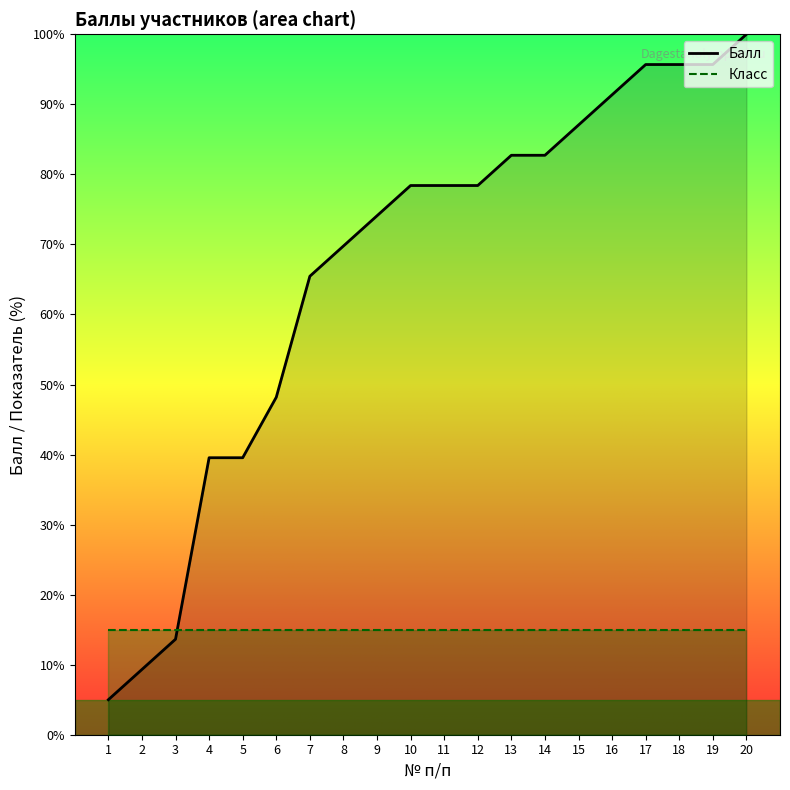

What is the value of the Балл point at the 20th from the left?

100.0